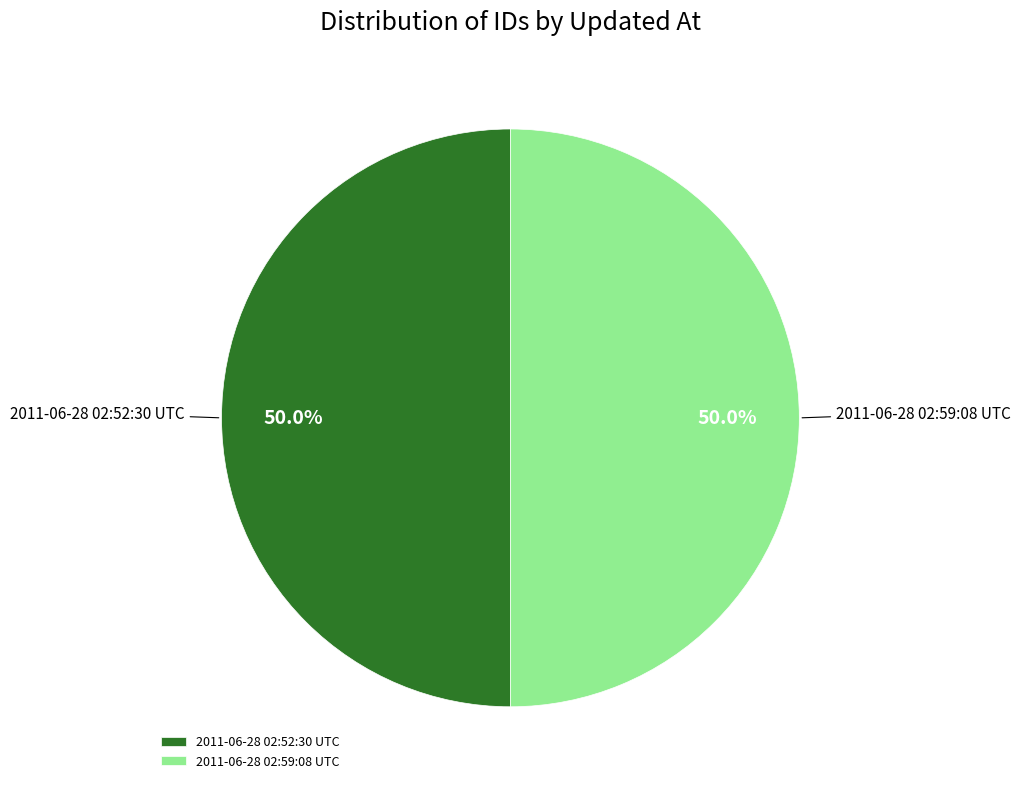

Combined, do 2011-06-28 02:59:08 UTC and 2011-06-28 02:52:30 UTC account for over 50%?

Yes